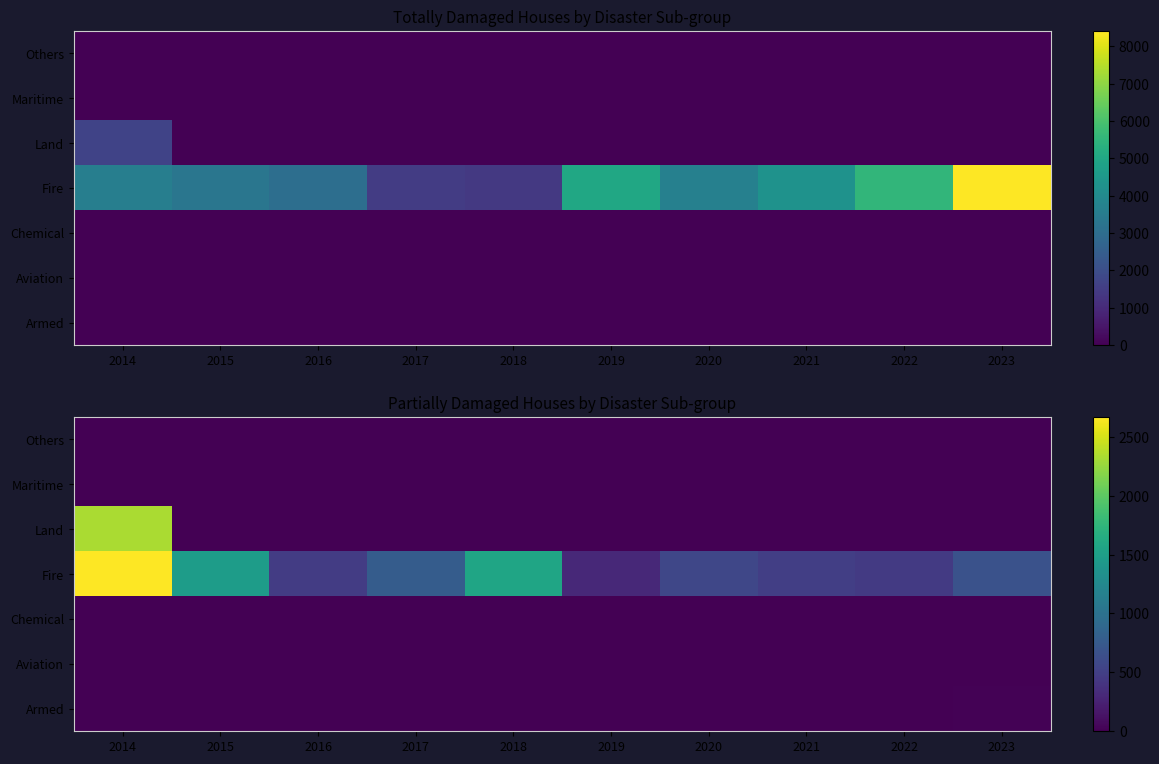

At how many categories does at least one series exceed 1651?

1